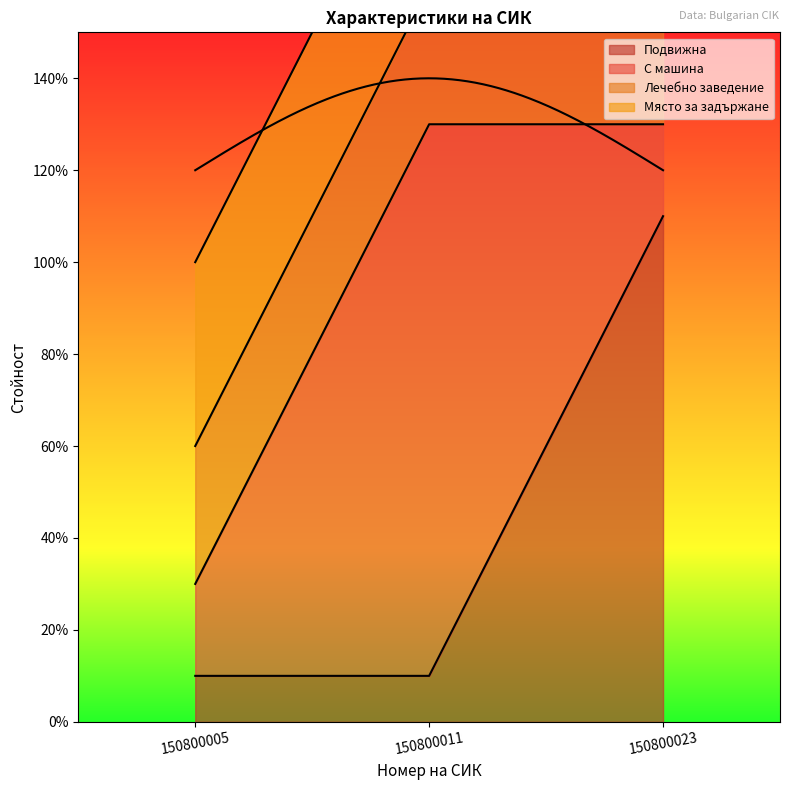

What is the spread (max minus min) of values at 150800023?

1